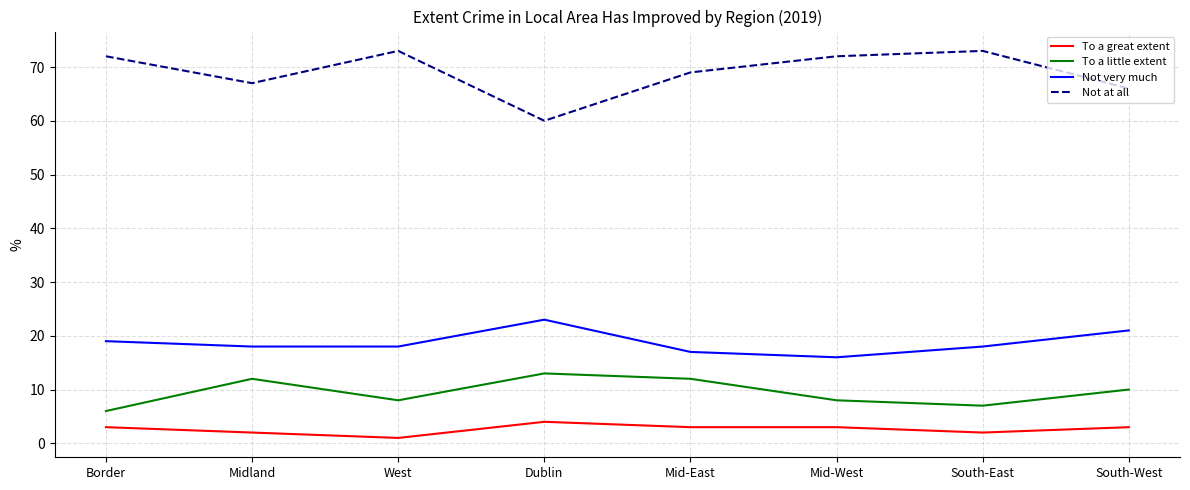

What is the difference between the highest and lowest values at Midland?

65